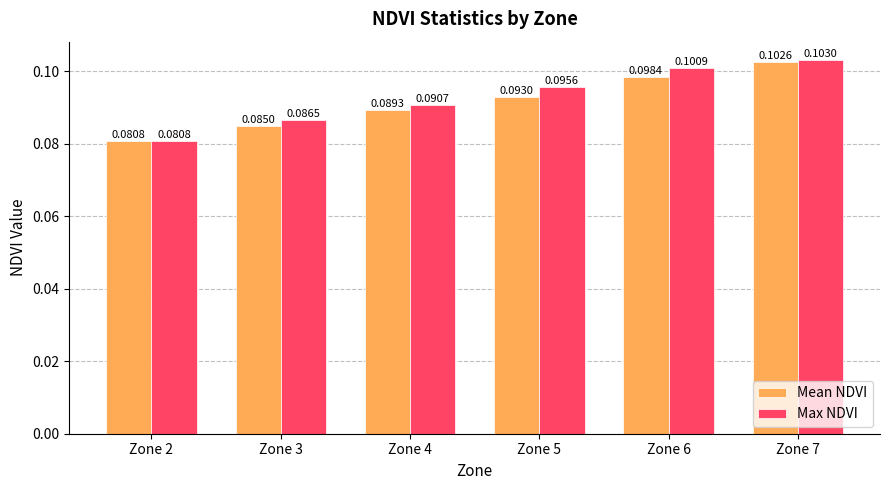

Are the bars grouped side by side (vs. stacked)?

Yes